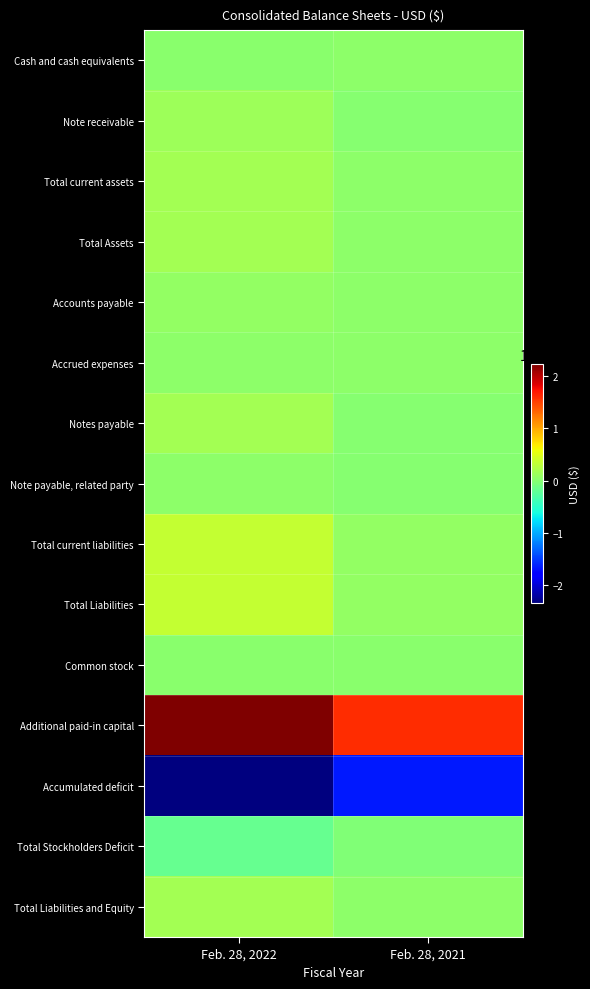

Which series has the widest spread of values?

Accumulated deficit